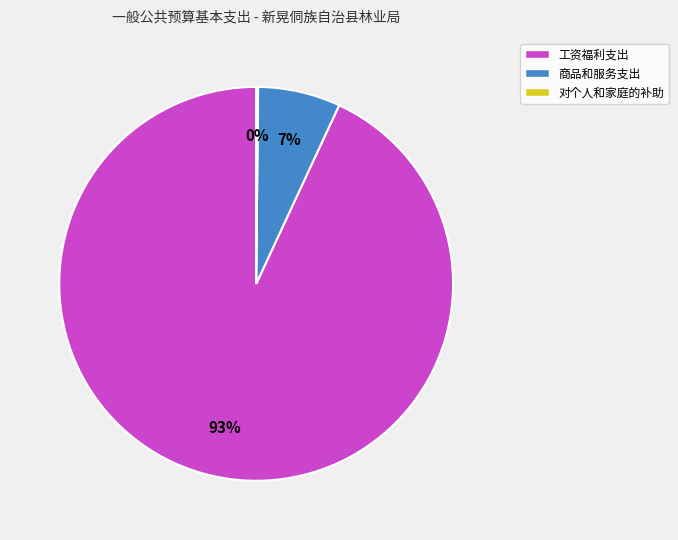

Combined, do 商品和服务支出 and 工资福利支出 account for over 50%?

Yes